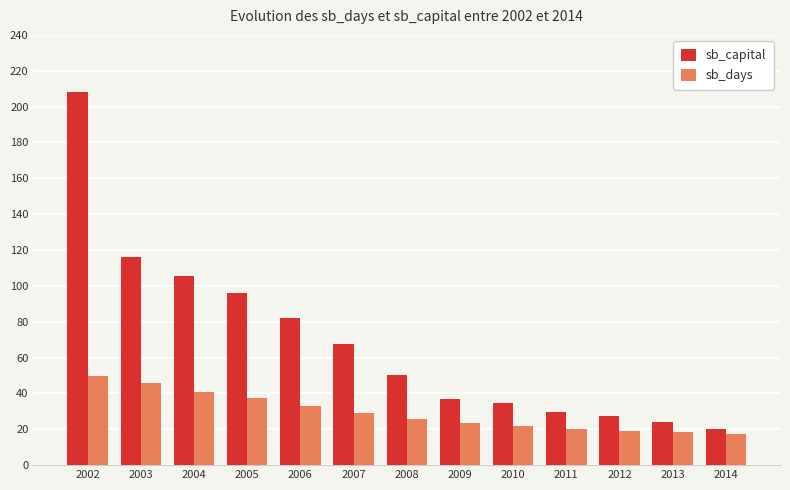

True or false: sb_days has a value of 17.5 at 2014.

True